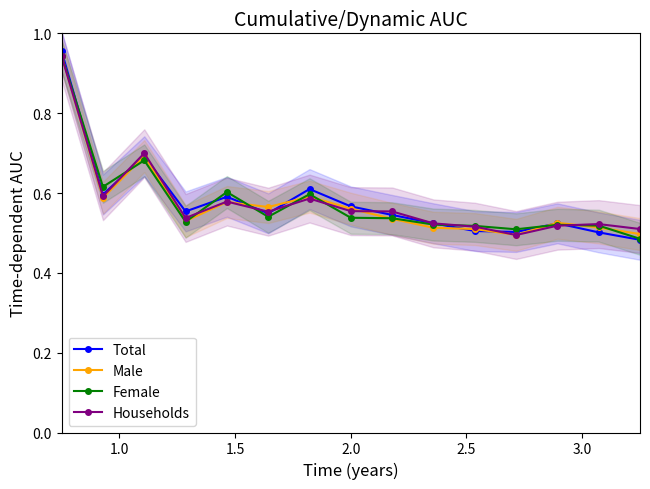

How many Male values are between 0 and 1?

15